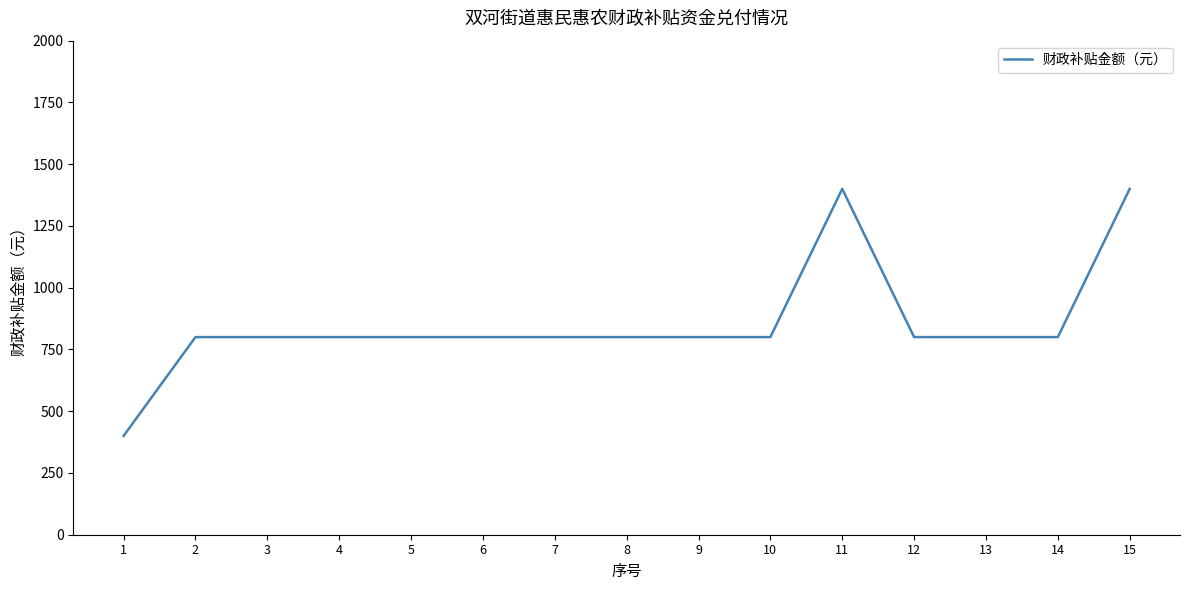

Approximately how many times larger is the value at 2 compared to 4?

1.0